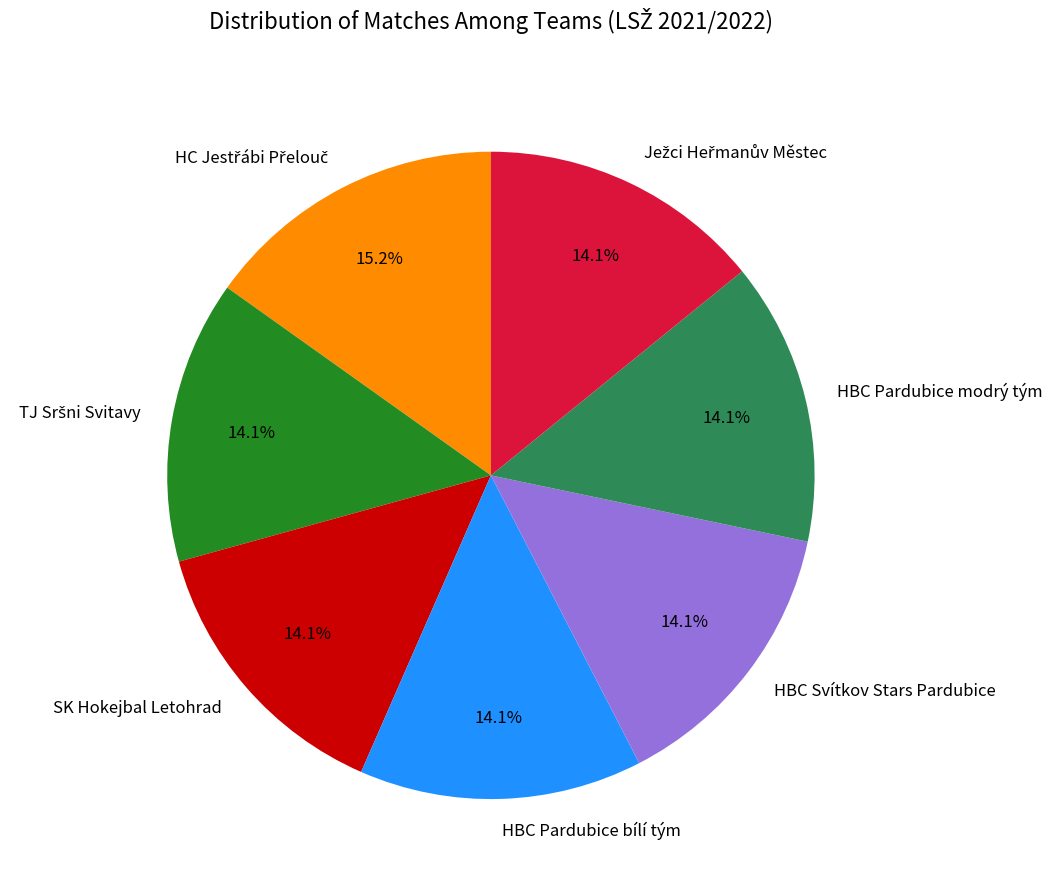

Is there any slice that represents more than half of the pie?

No